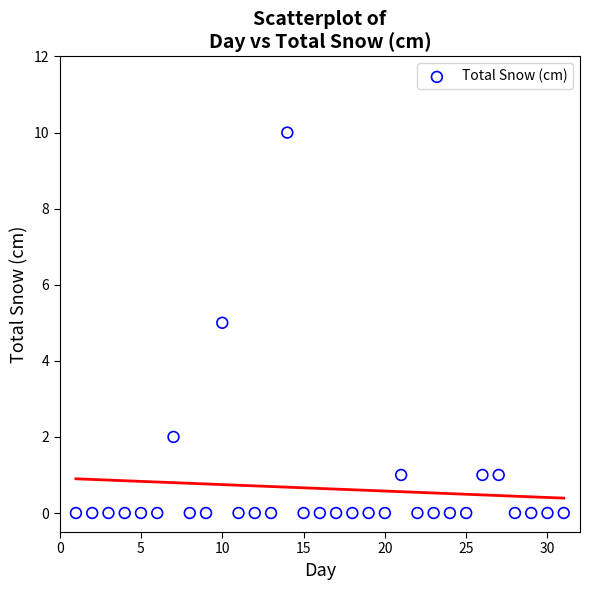

What is the range of X values (max minus min)?

30